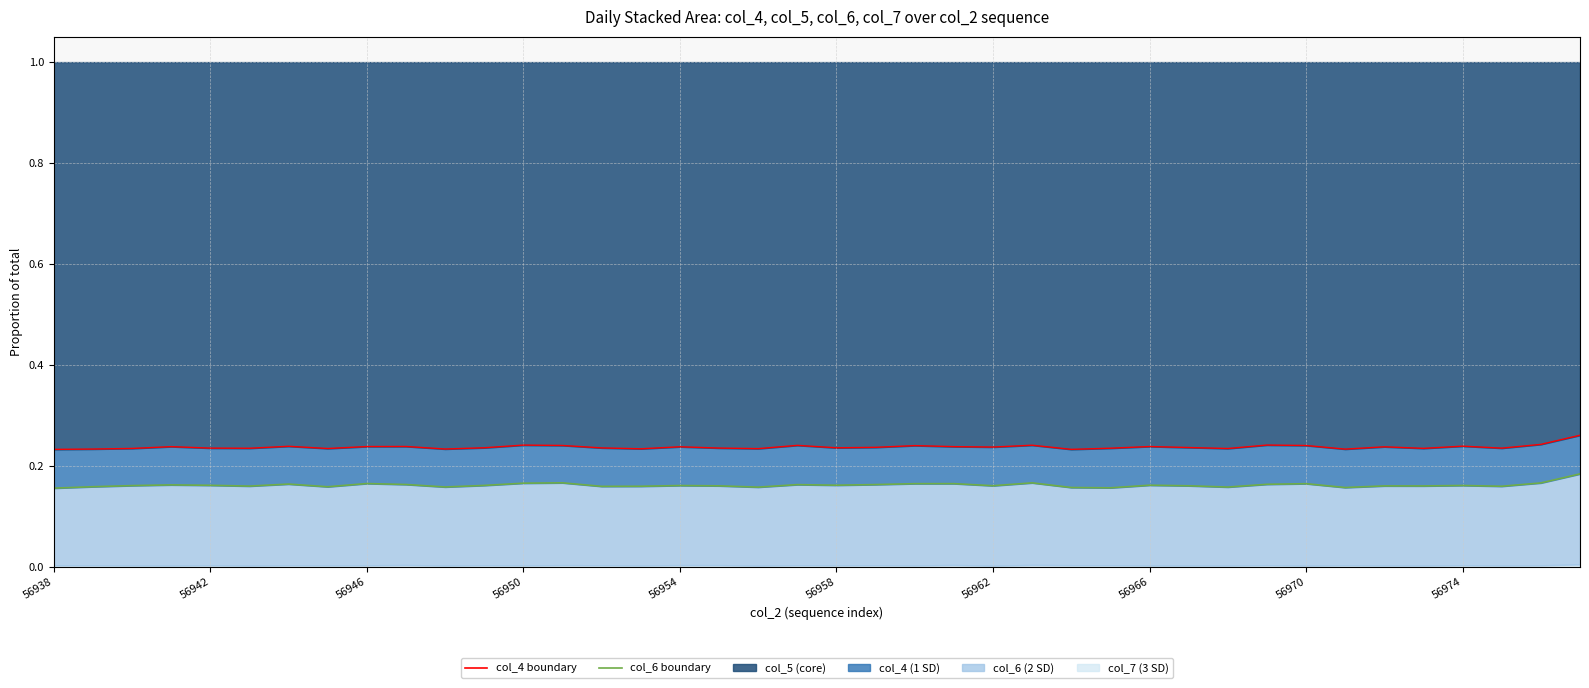

Reading left to right, extract all data points from this chart.

col_6 boundary: 0.2	0.2	0.2	0.2	0.2	0.2	0.2	0.2	0.2	0.2	0.2	0.2	0.2	0.2	0.2	0.2	0.2	0.2	0.2	0.2	0.2	0.2	0.2	0.2	0.2	0.2	0.2	0.2	0.2	0.2	0.2	0.2	0.2	0.2	0.2	0.2	0.2	0.2	0.2	0.2
col_4 boundary: 0.2	0.2	0.2	0.2	0.2	0.2	0.2	0.2	0.2	0.2	0.2	0.2	0.2	0.2	0.2	0.2	0.2	0.2	0.2	0.2	0.2	0.2	0.2	0.2	0.2	0.2	0.2	0.2	0.2	0.2	0.2	0.2	0.2	0.2	0.2	0.2	0.2	0.2	0.2	0.3